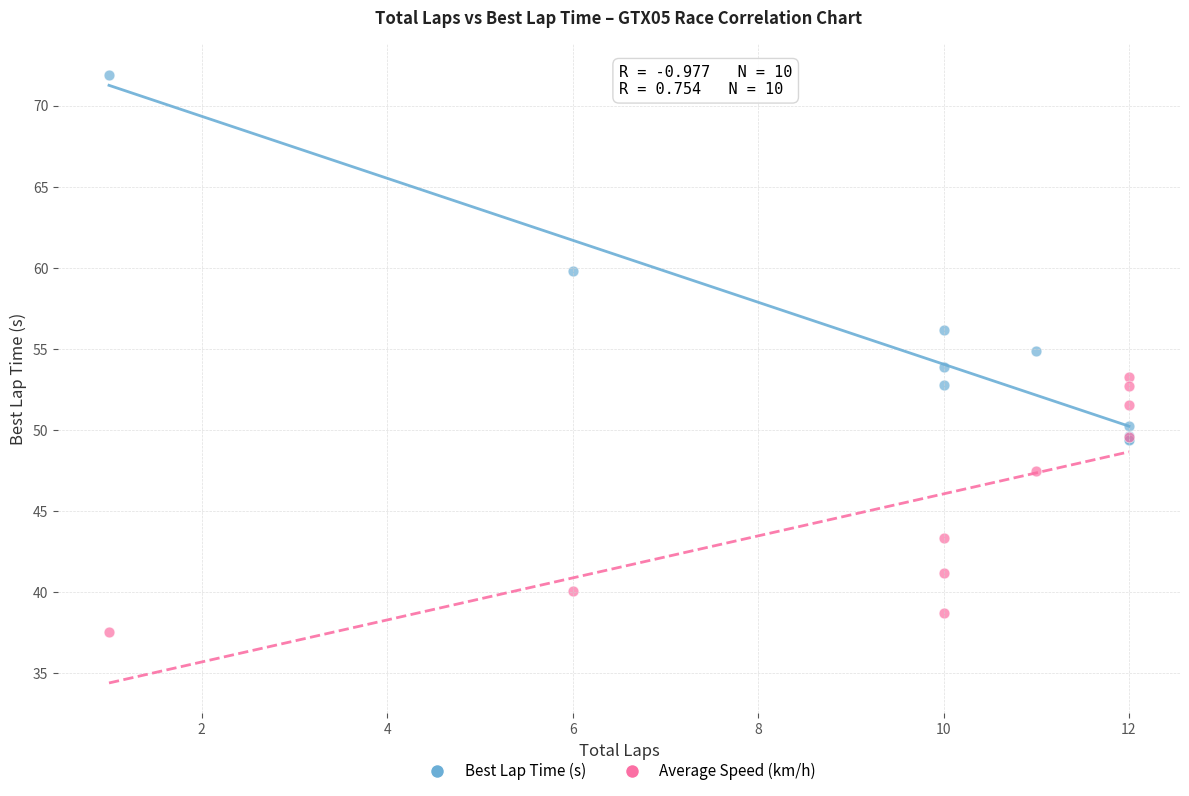

In the Average Speed (km/h) series, what Y value is closest to 45?

43.3